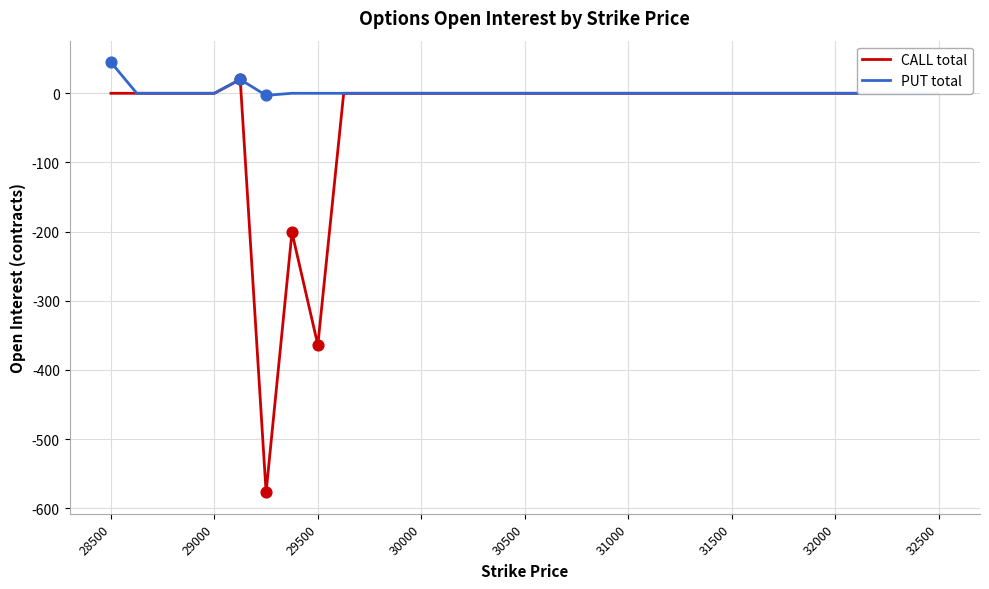

Which series has the largest total across all categories?

PUT total